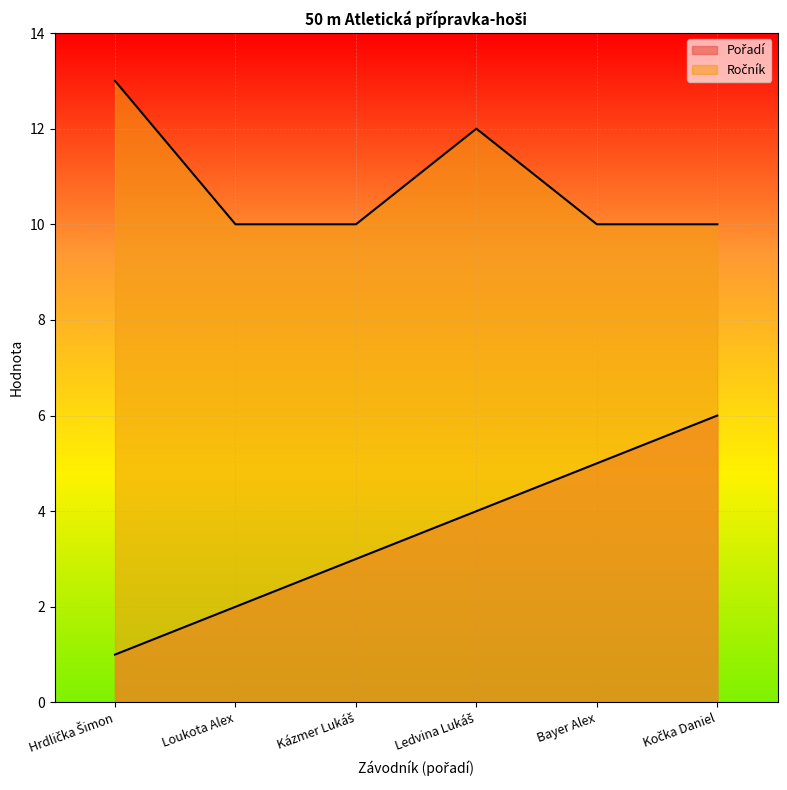

Reading left to right, transcribe all the data shown in this chart.

Pořadí: 1	2	3	4	5	6
Ročník: 13	10	10	12	10	10